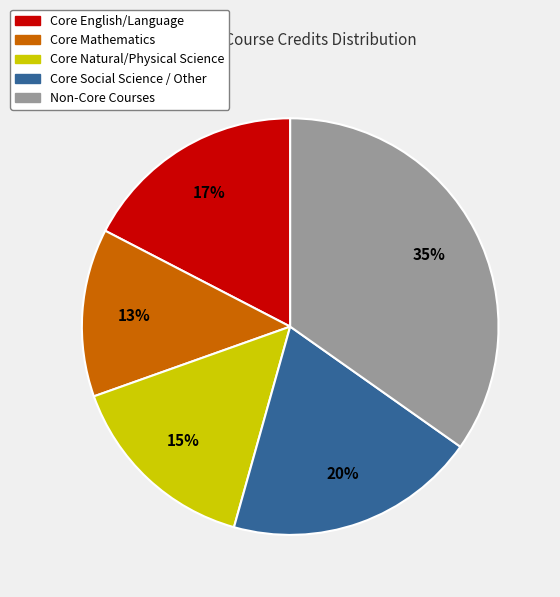

To the nearest percent, what is the difference between the largest and smallest slice percentages?

22%